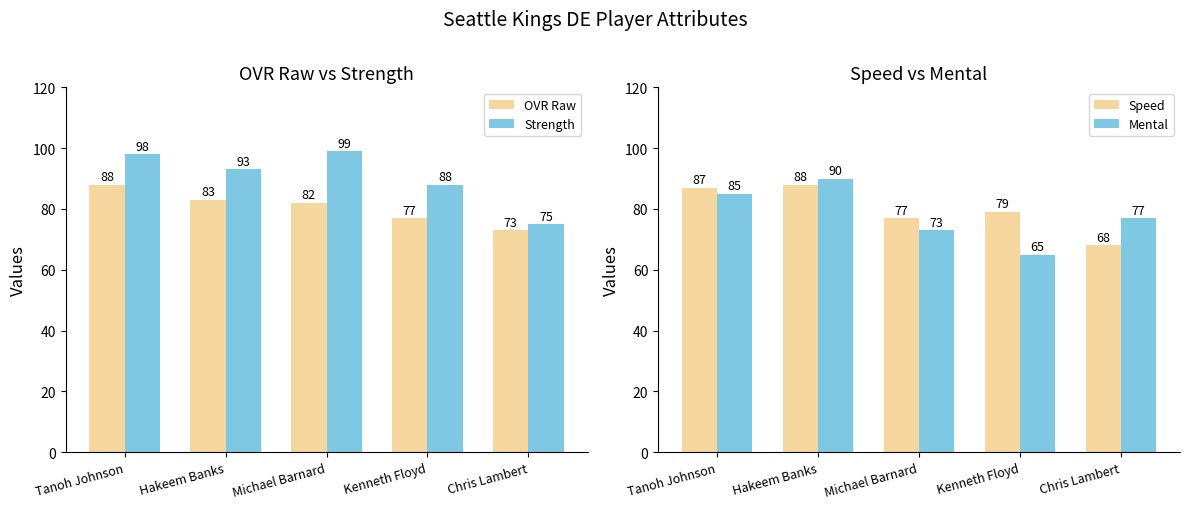

At which label does Strength reach its minimum?

Chris Lambert